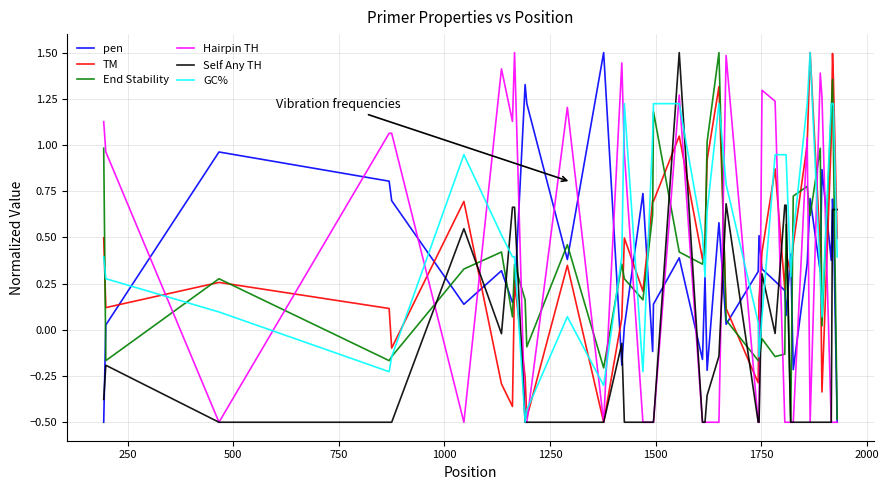

After their last crossing, which series has the higher values: pen or Self Any TH?

Self Any TH